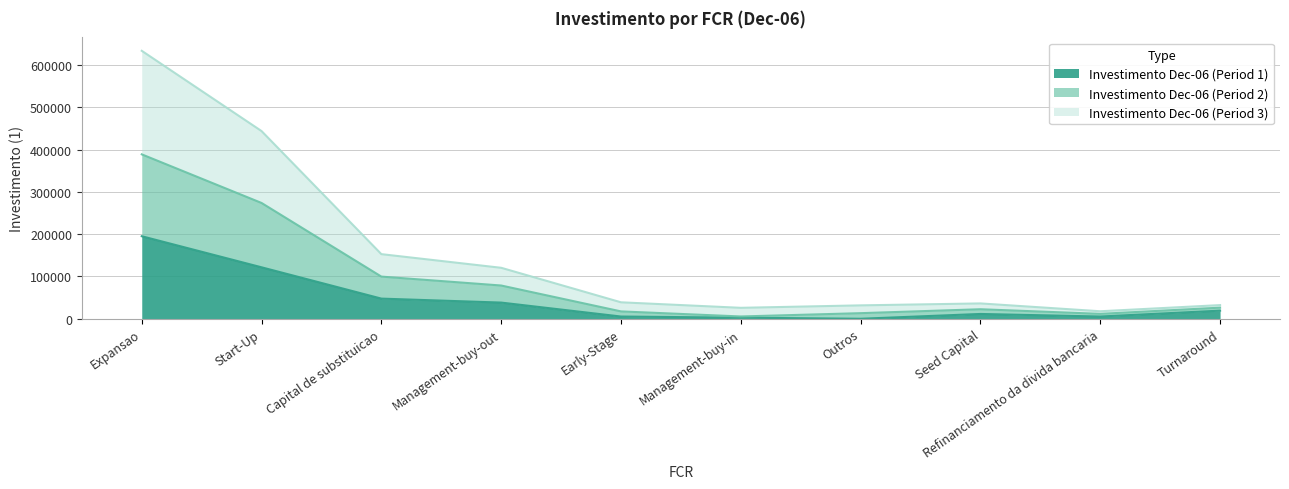

Which category has the highest value in the Investimento Dec-06 (Period 1) series?

Expansao